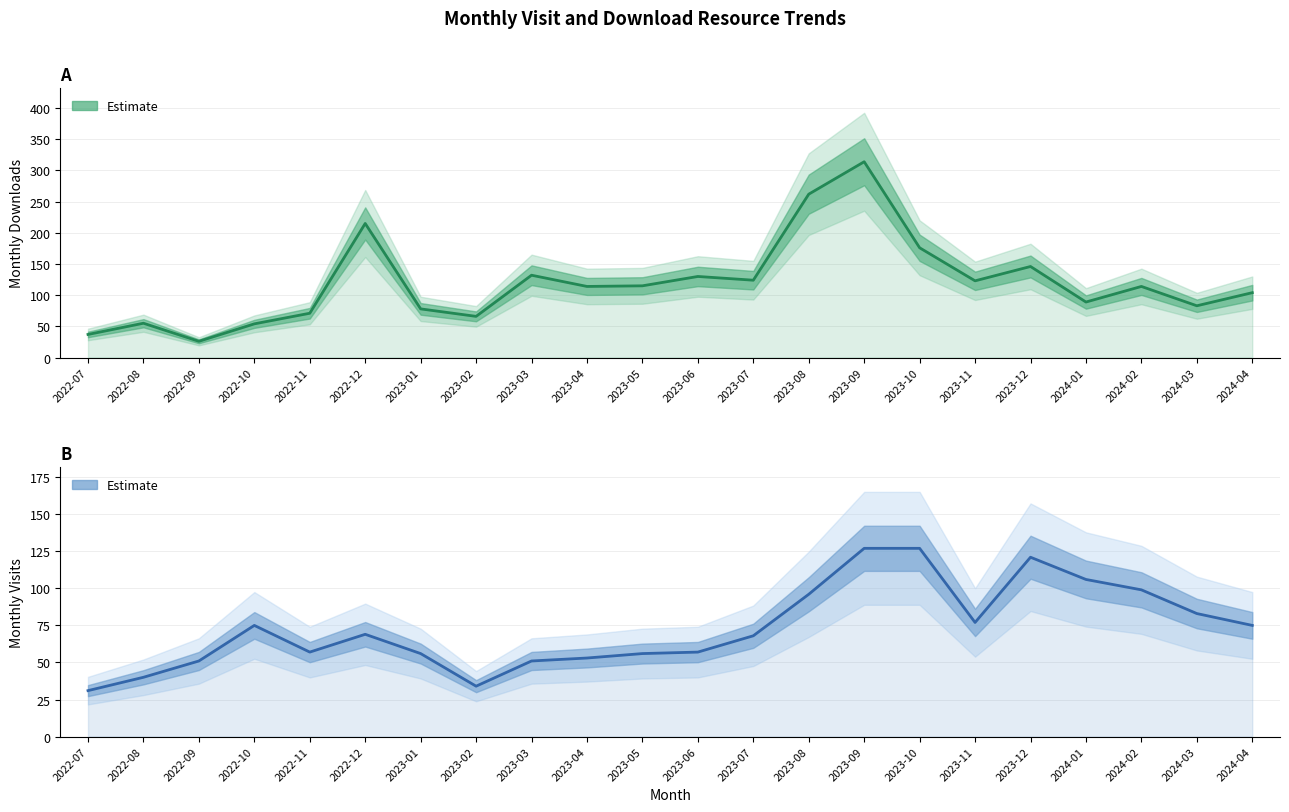

Reading left to right, extract all data points from this chart.

monthly_download_resource: 37	55	26	54	71	215	78	66	132	114	115	130	124	262	314	176	123	146	89	114	83	104
monthly_visit: 31	40	51	75	57	69	56	34	51	53	56	57	68	96	127	127	77	121	106	99	83	75